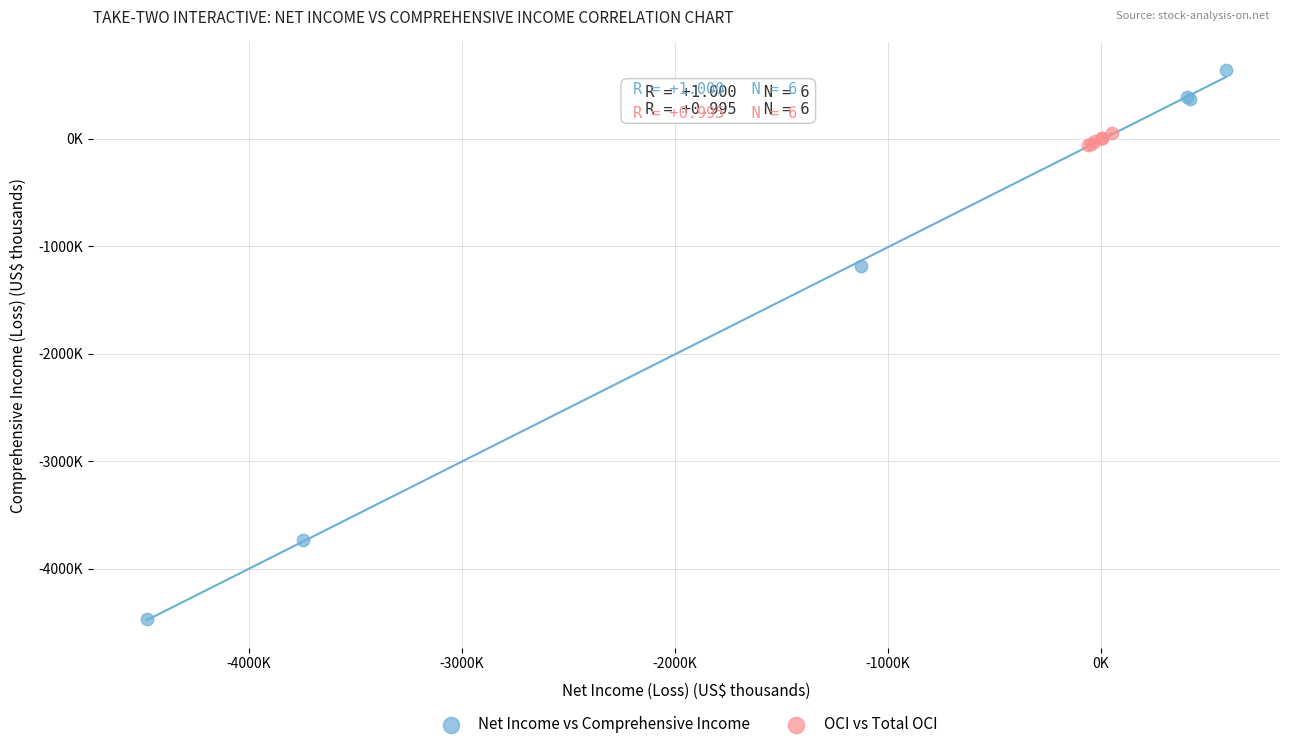

Which series reaches the maximum Y coordinate?

Net Income vs Comprehensive Income